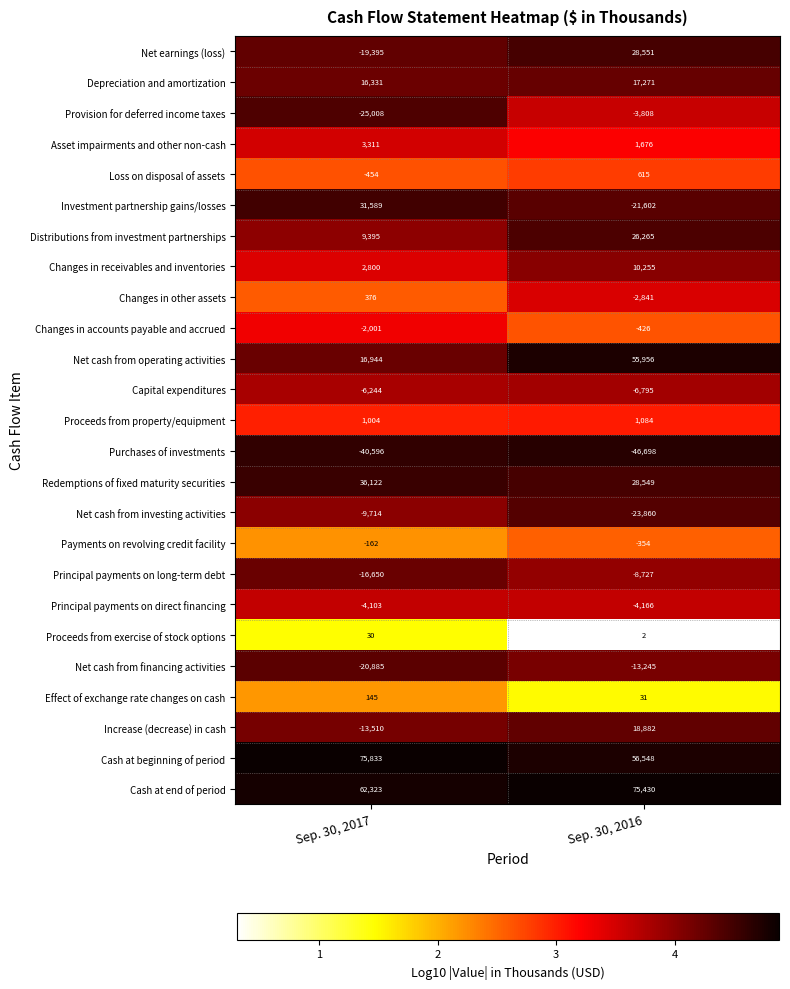

At Sep. 30, 2017, list the series in order from largest to smallest.

Cash at beginning of period, Cash at end of period, Redemptions of fixed maturity securities, Investment partnership gains/losses, Net cash from operating activities, Depreciation and amortization, Distributions from investment partnerships, Asset impairments and other non-cash, Changes in receivables and inventories, Proceeds from property/equipment, Changes in other assets, Effect of exchange rate changes on cash, Proceeds from exercise of stock options, Payments on revolving credit facility, Loss on disposal of assets, Changes in accounts payable and accrued, Principal payments on direct financing, Capital expenditures, Net cash from investing activities, Increase (decrease) in cash, Principal payments on long-term debt, Net earnings (loss), Net cash from financing activities, Provision for deferred income taxes, Purchases of investments